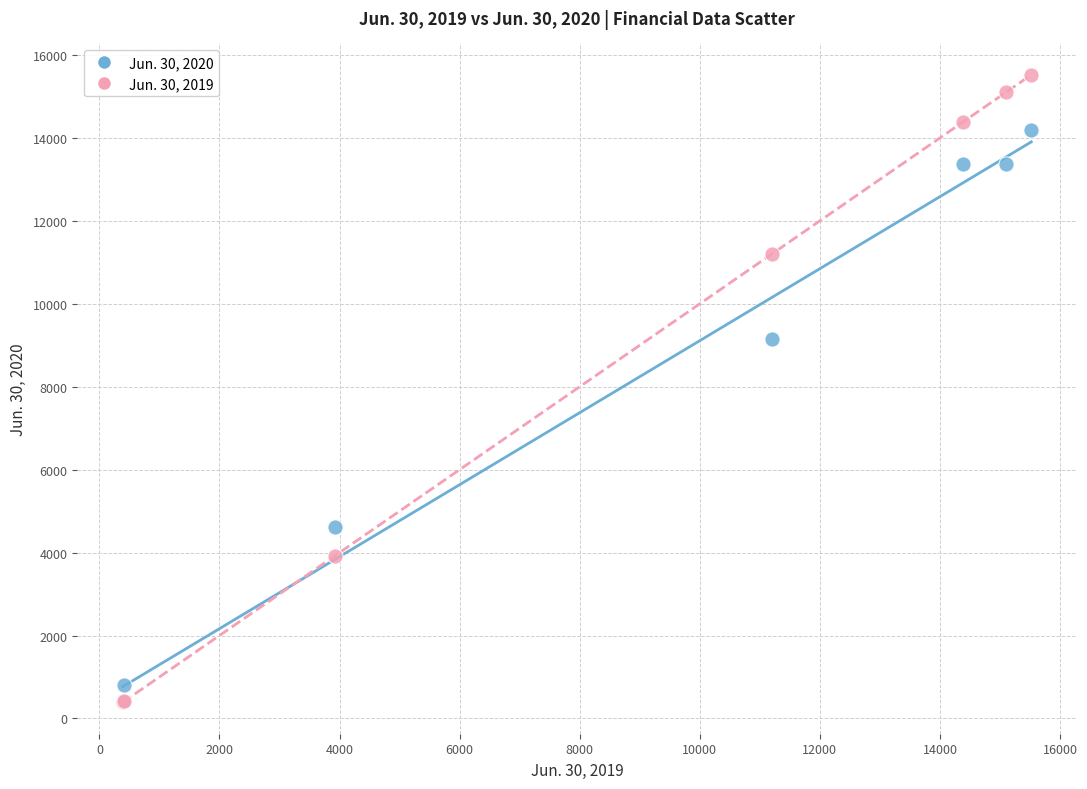

Across all series, what Y value is closest to 7954?

9159